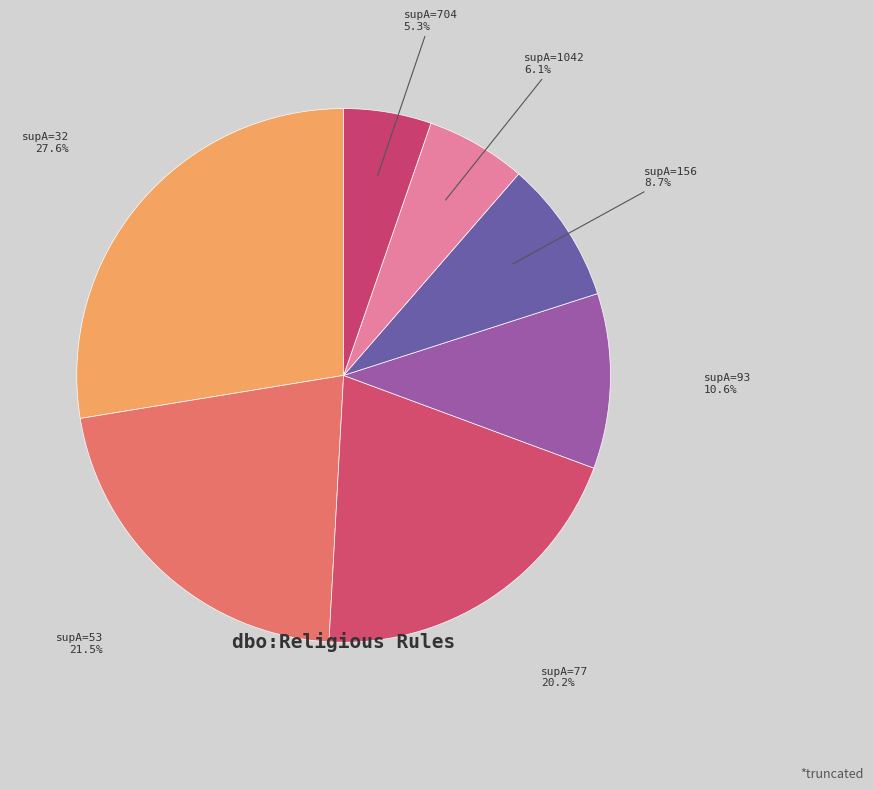

Does any single category account for the majority?

No